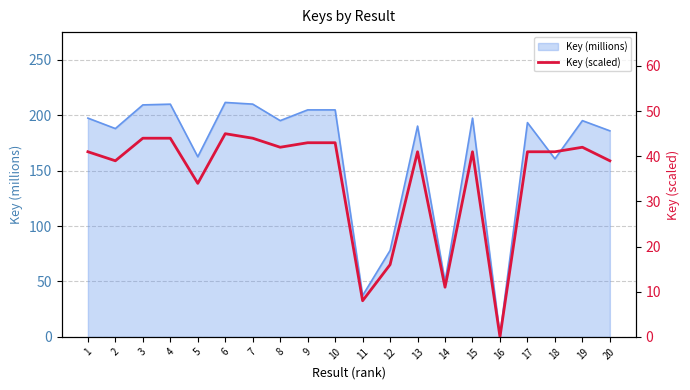

What is the ratio of the value at 13 to the value at 5?

1.2